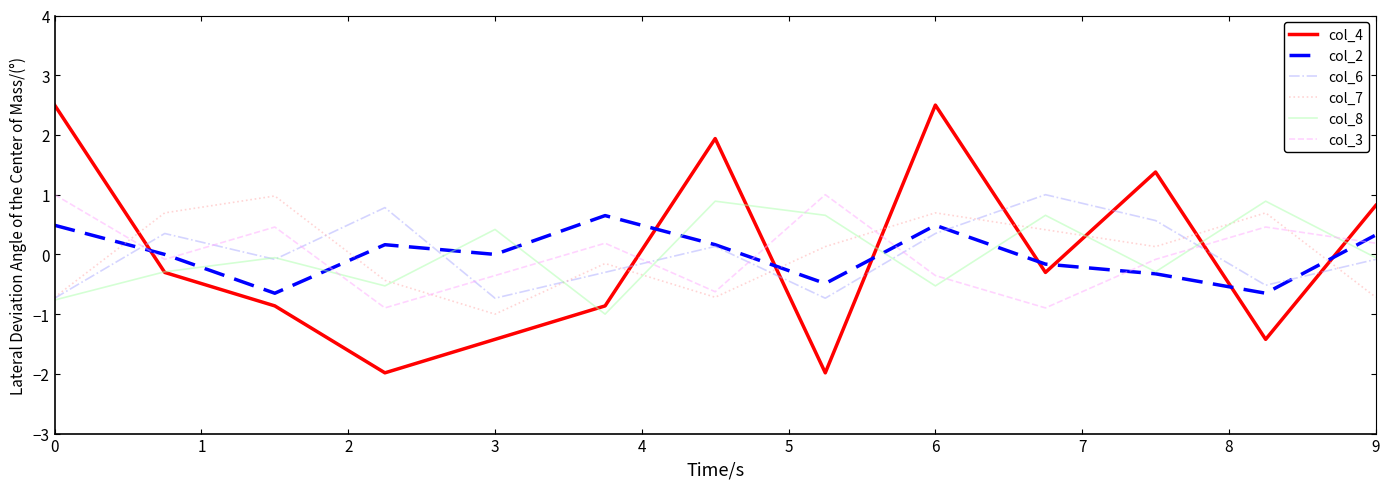

How many lines are shown in the chart?

6